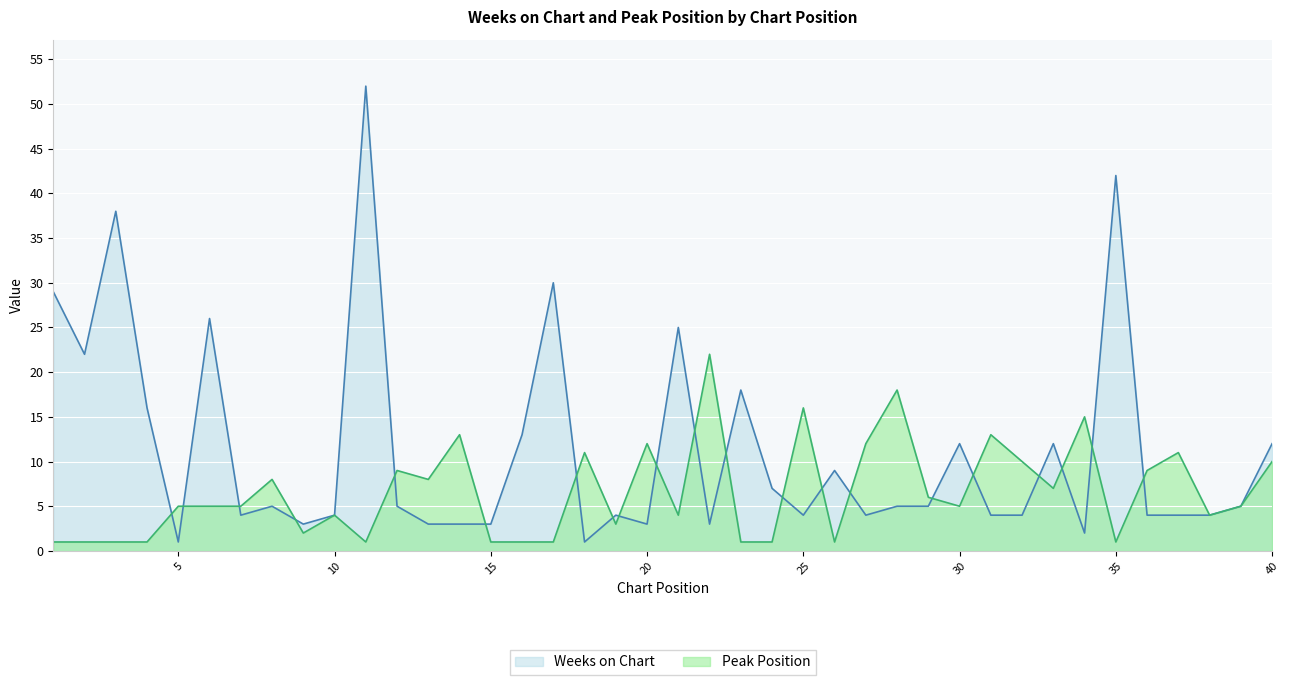

What is the difference between the Weeks on Chart values at 5 and 22?

2